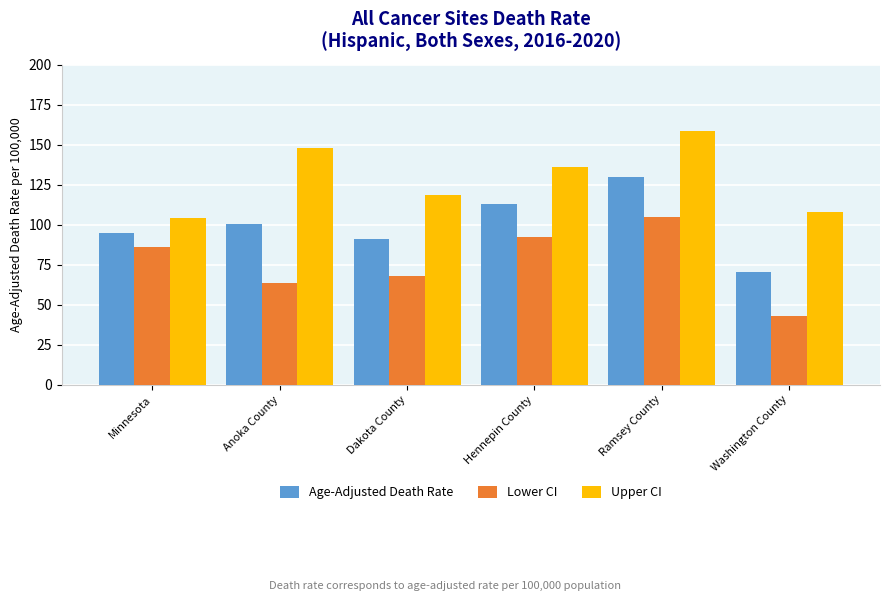

Which series changed the most between Anoka County and Washington County?

Upper CI